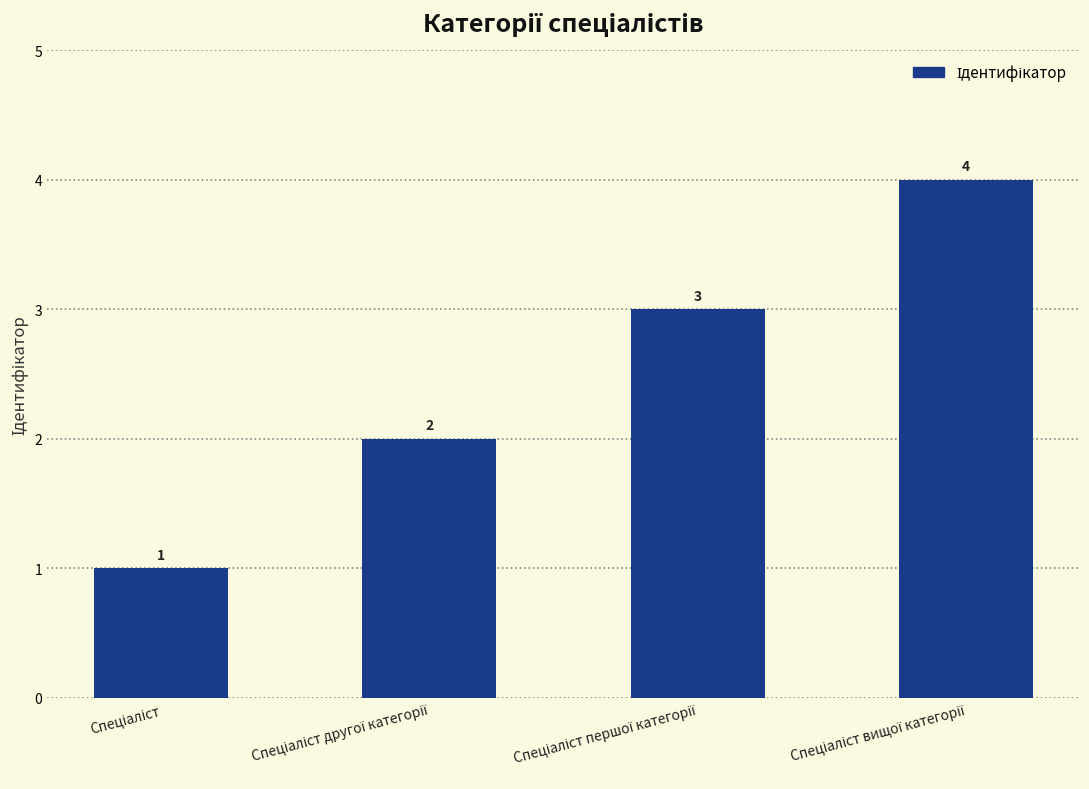

What is the greatest value displayed?

4